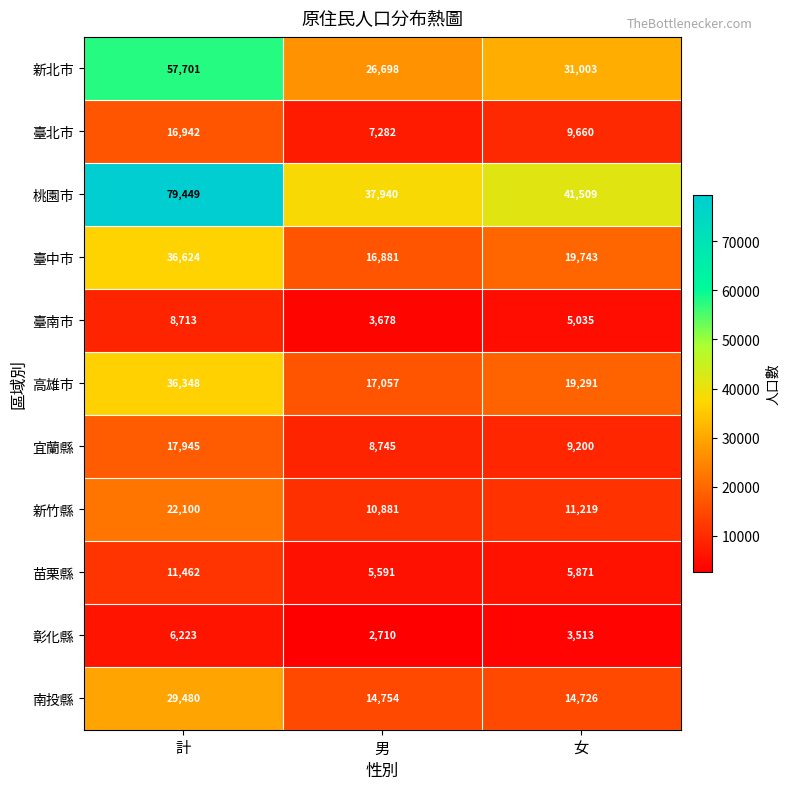

The 臺北市 series shows 29203 at 計. True or false?

False